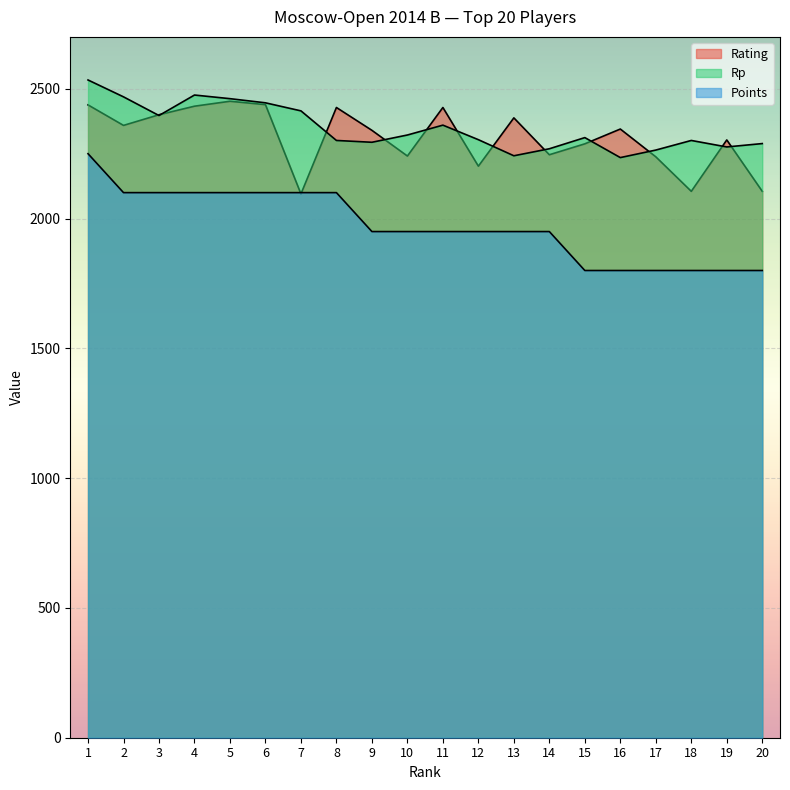

True or false: Points and Rp intersect in this chart.

False